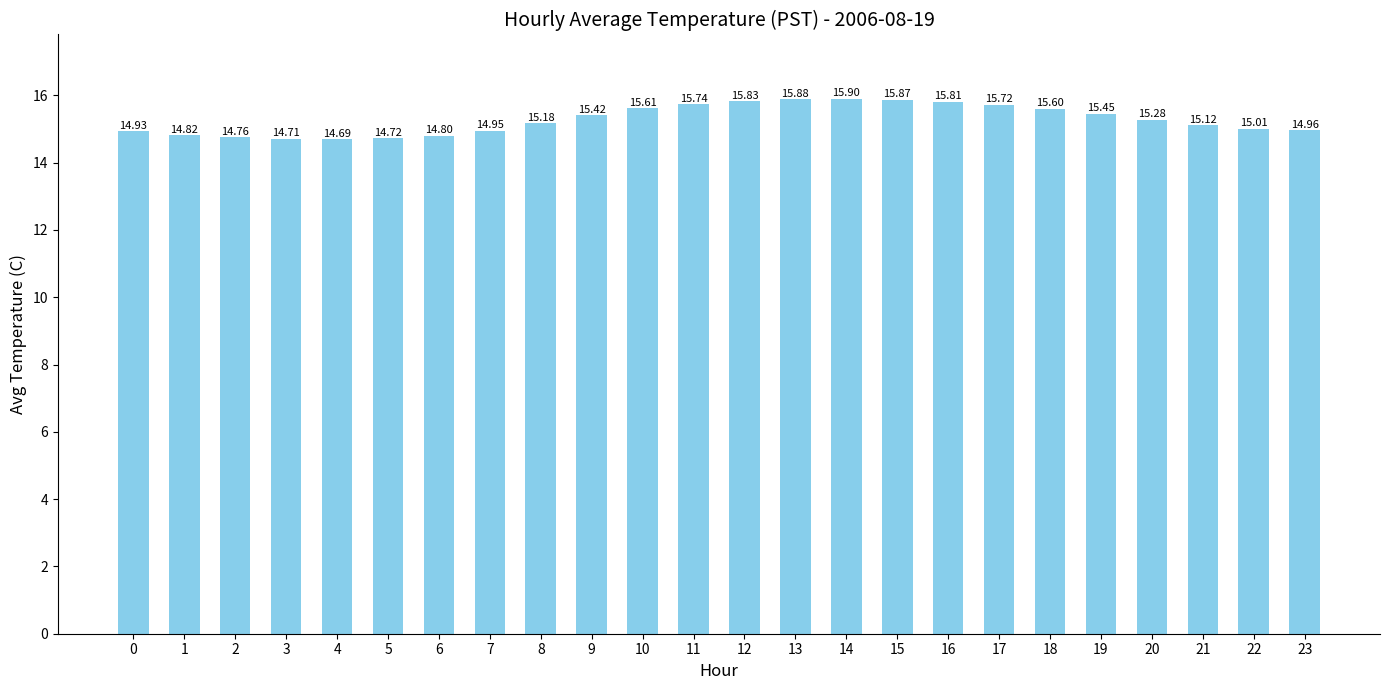

List the labels in order of value, smallest first.

4, 3, 5, 2, 6, 1, 0, 7, 23, 22, 21, 8, 20, 9, 19, 18, 10, 17, 11, 16, 12, 15, 13, 14